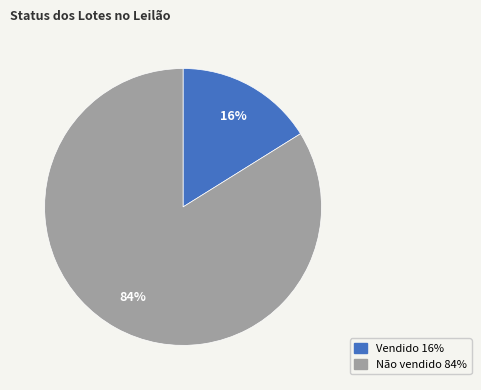

Between Não vendido and Vendido, which is larger?

Não vendido